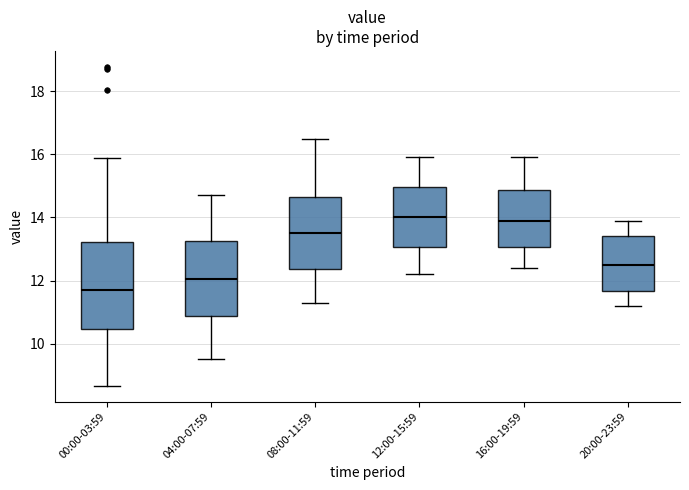

Which box's median line is the lowest?

00:00-03:59